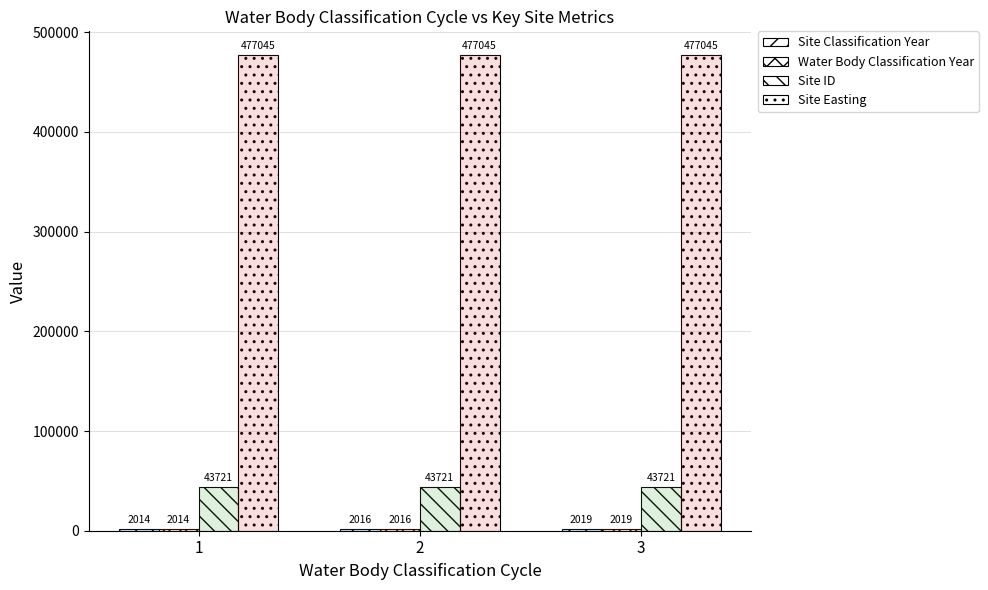

At how many categories does at least one series exceed 159813?

3